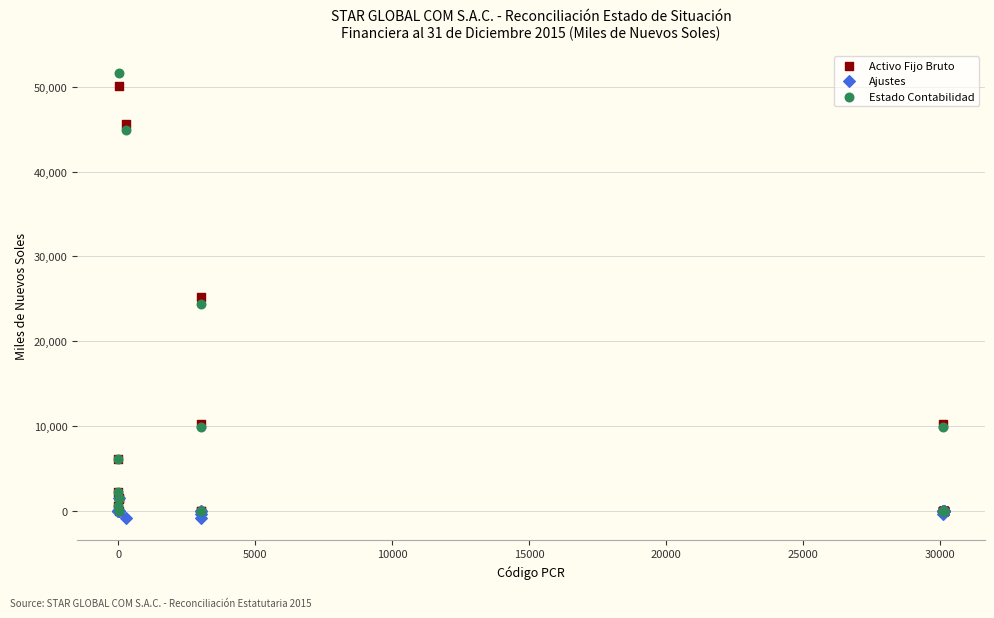

In the Estado Contabilidad series, what Y value is closest to 25802?

24415.1